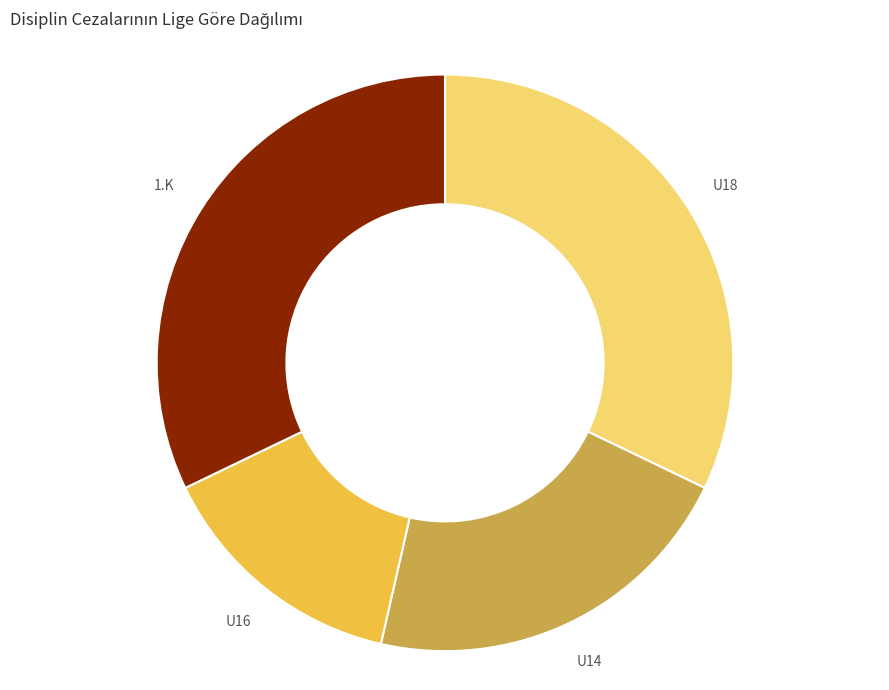

Is there a majority slice in this chart?

No